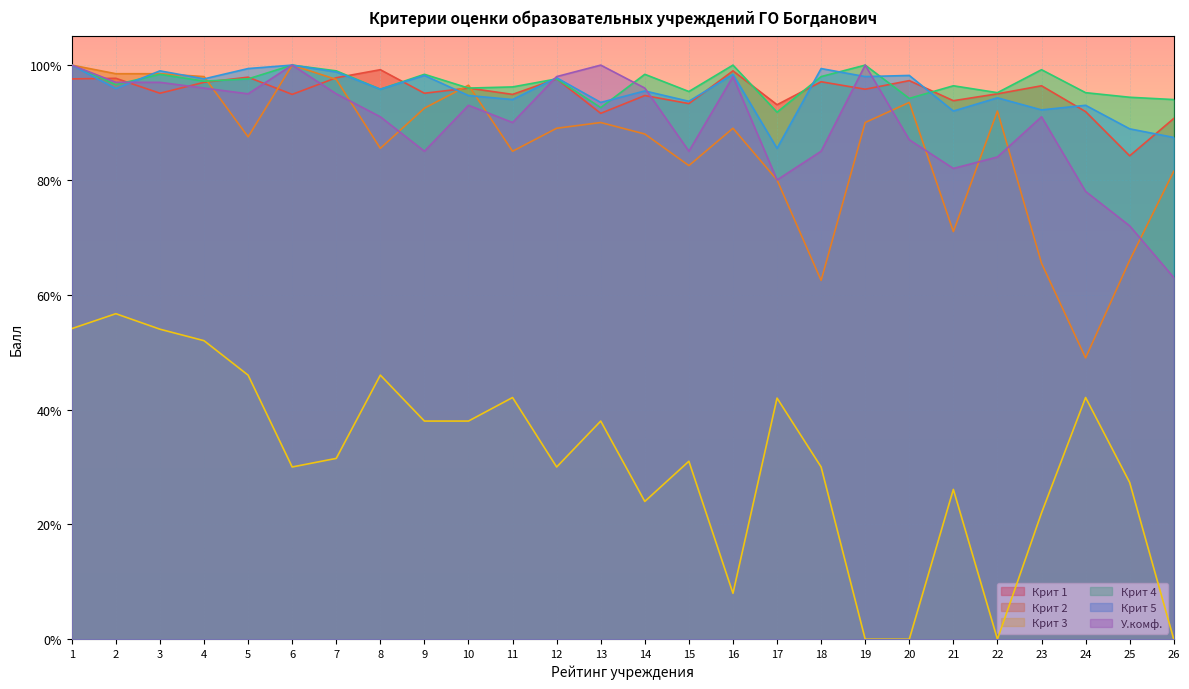

Is the value of Крит 1 at 10 greater than the value of Крит 2 at 23?

Yes